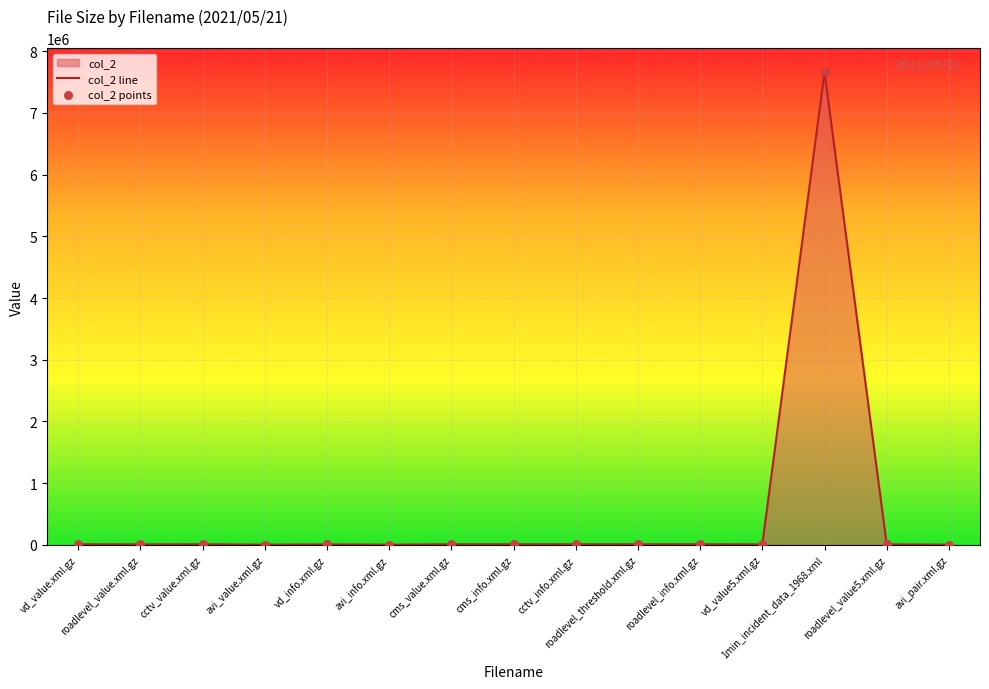

Which series contains the highest Y value?

col_2 line